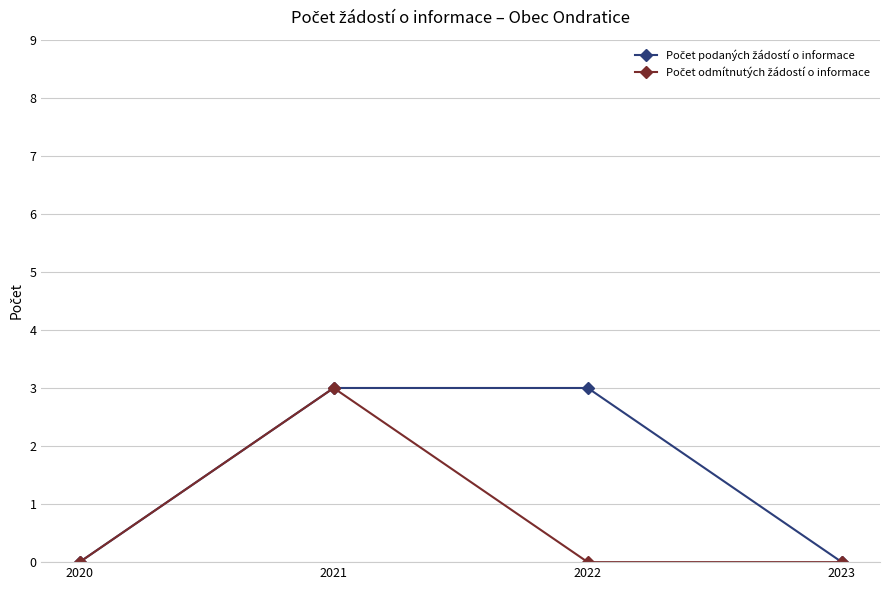

At which category is the sum across all series the highest?

2021